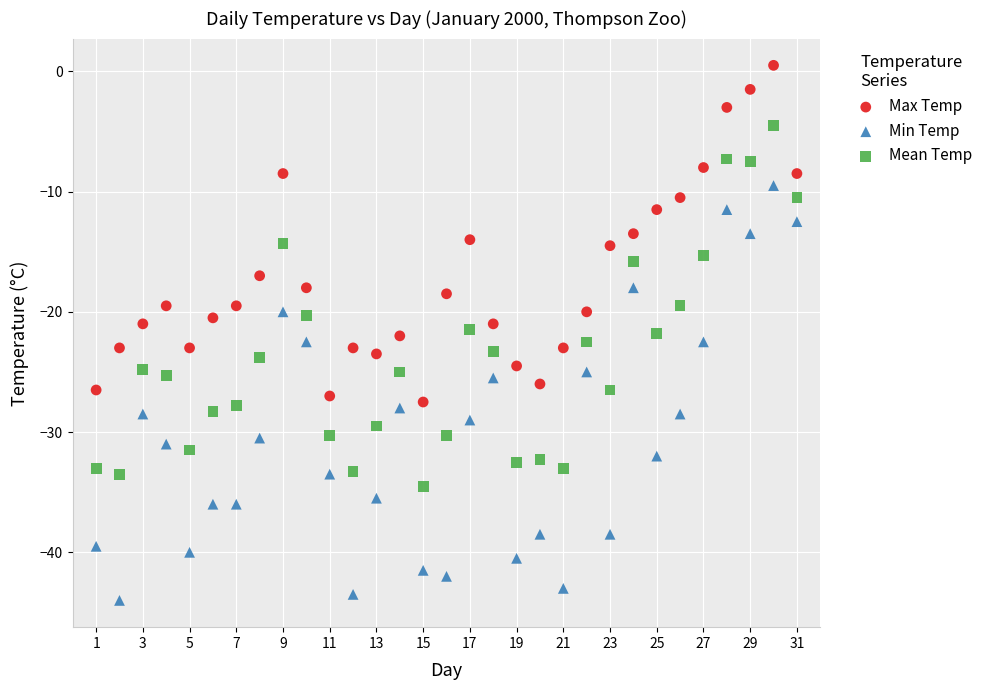

Which series contains the highest Y value?

Max Temp